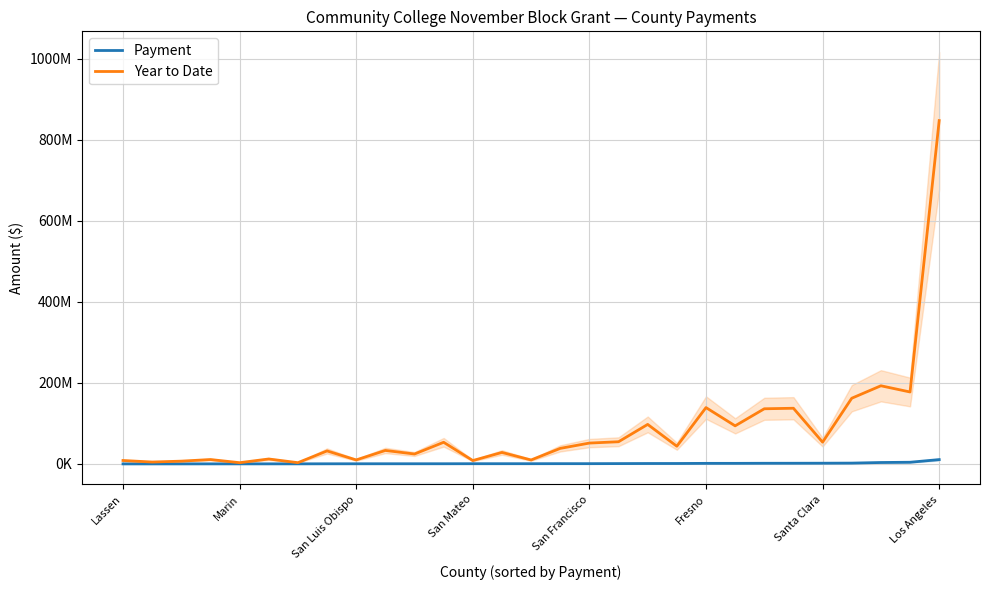

How many values in the Year to Date series exceed 38300404?

14